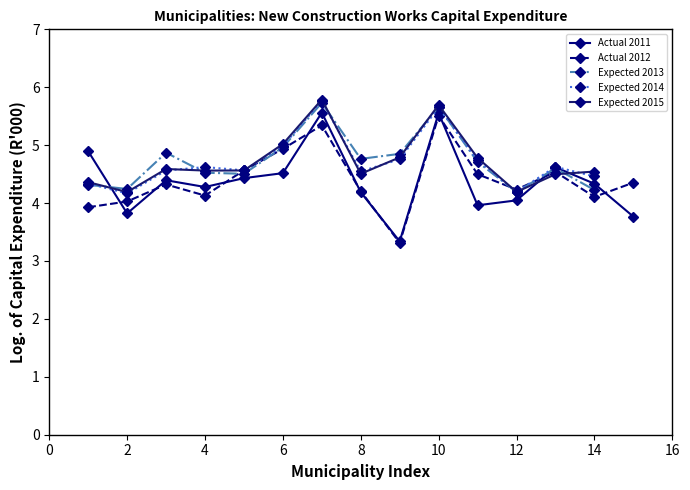

How many data points in Expected 2014 are above 4?

14